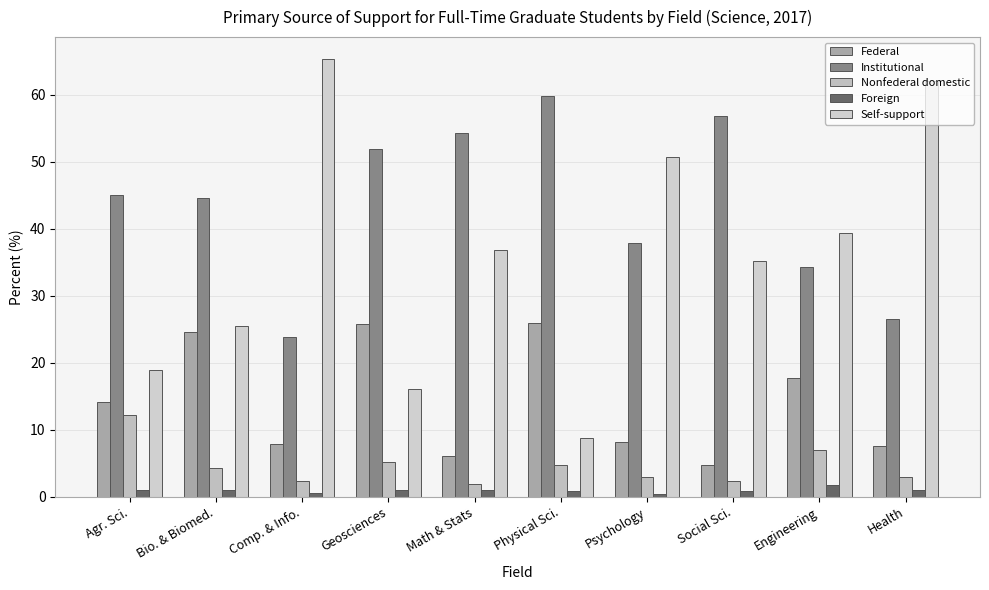

What is the total value across all series at Psychology?

100.0